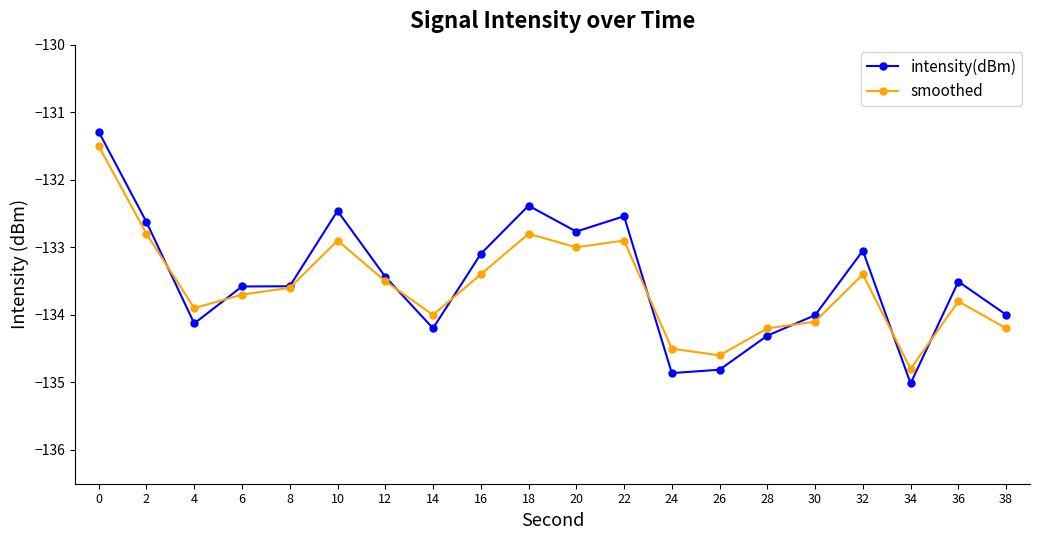

Is the value of smoothed at 16 greater than the value of intensity(dBm) at 34?

Yes